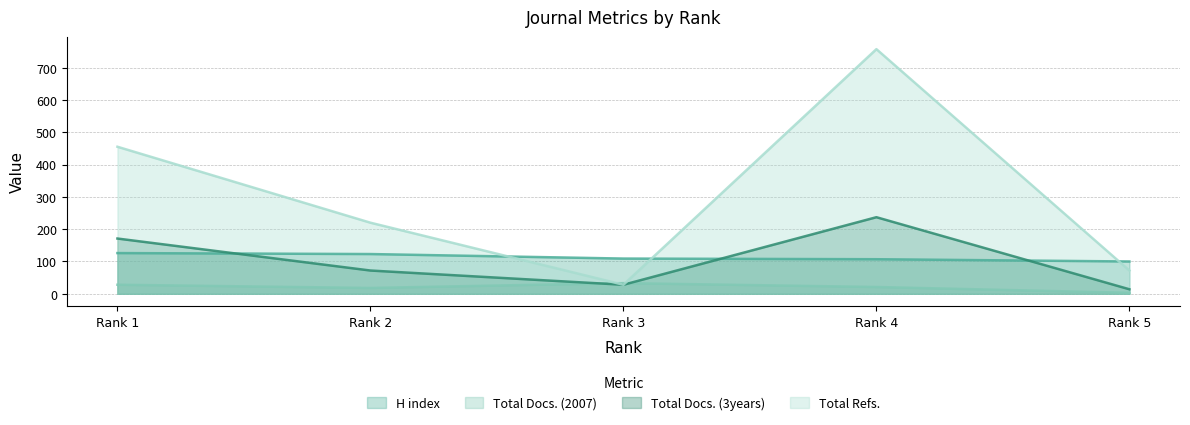

Reading left to right, list all the values displayed in this chart.

H index: Rank 1=126	Rank 2=123	Rank 3=109	Rank 4=107	Rank 5=100
Total Docs. (2007): Rank 1=28	Rank 2=18	Rank 3=33	Rank 4=21	Rank 5=3
Total Docs. (3years): Rank 1=171	Rank 2=72	Rank 3=28	Rank 4=237	Rank 5=14
Total Refs.: Rank 1=455	Rank 2=220	Rank 3=28	Rank 4=757	Rank 5=72